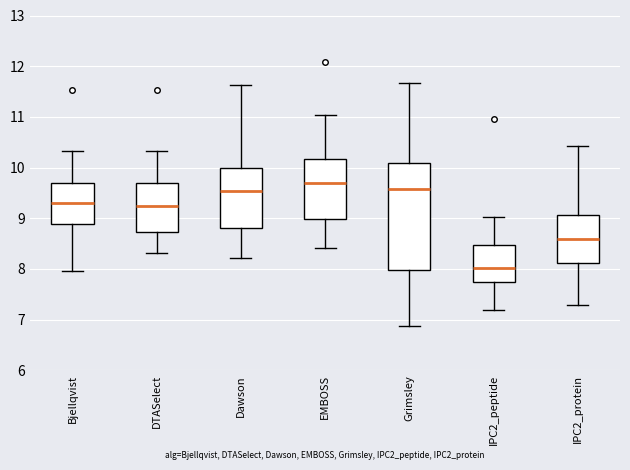

Reading left to right, transcribe this box plot: for each box, give where its median line is, the range the box spans, and where its two whiskers end, as read against the y-axis. The values are not printed on the chart, so give them approximately, as read against the axis.

Bjellqvist: median 9.3, box 8.9 to 9.7, whiskers 8.0 to 10.3
DTASelect: median 9.2, box 8.7 to 9.7, whiskers 8.3 to 10.3
Dawson: median 9.5, box 8.8 to 10.0, whiskers 8.2 to 11.6
EMBOSS: median 9.7, box 9.0 to 10.2, whiskers 8.4 to 11.0
Grimsley: median 9.6, box 8.0 to 10.1, whiskers 6.9 to 11.7
IPC2_peptide: median 8.0, box 7.7 to 8.5, whiskers 7.2 to 9.0
IPC2_protein: median 8.6, box 8.1 to 9.1, whiskers 7.3 to 10.4